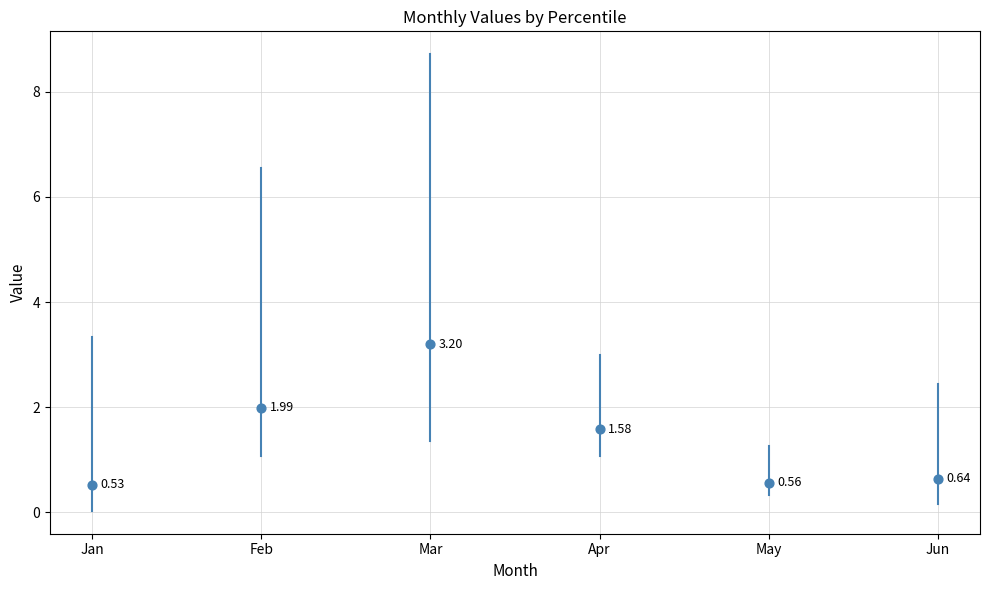

What is the range of Y values (max minus min)?

2.7